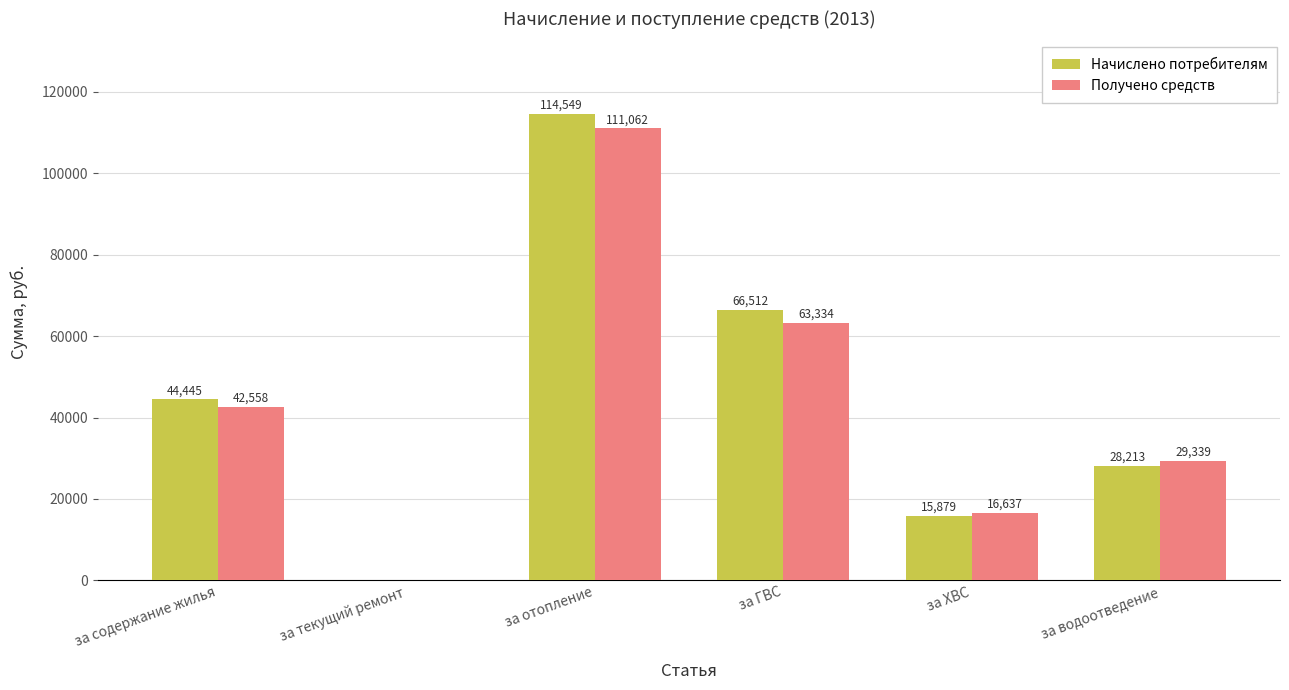

Between за отопление and за ГВС, which series saw the biggest shift?

Начислено потребителям